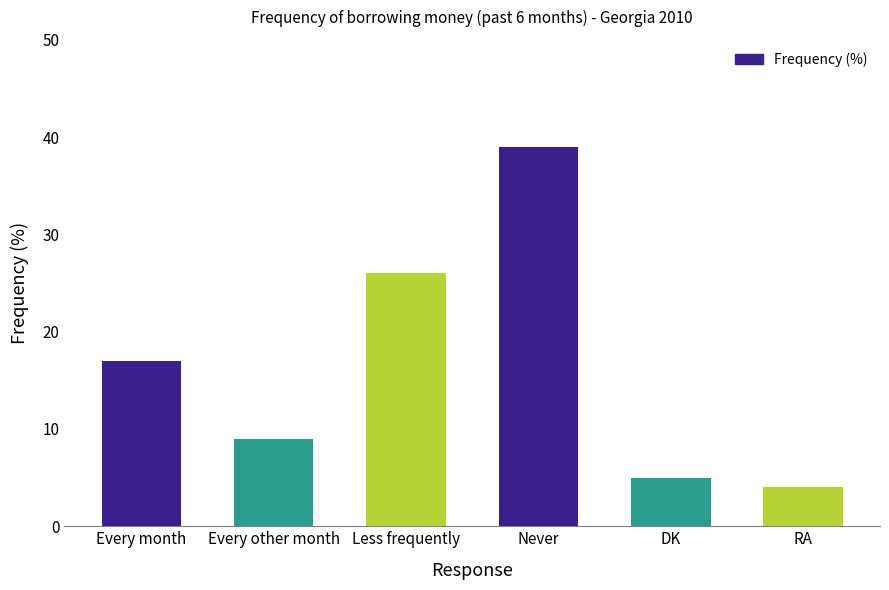

True or false: the data shows 39 at Never.

True